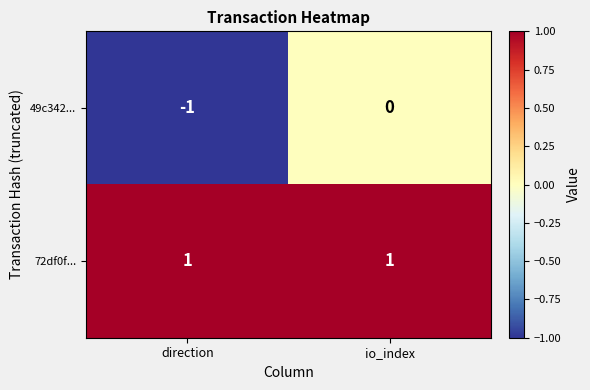

What is the difference between the highest and lowest values at io_index?

1